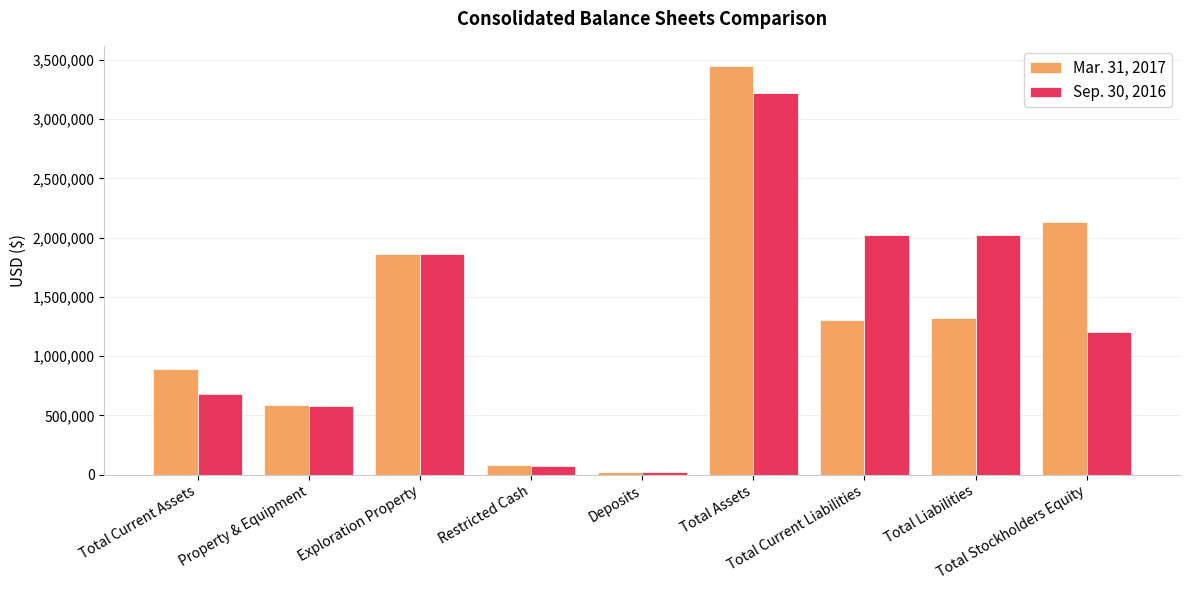

What is the sum of the Sep. 30, 2016 values at Total Assets and Deposits?

3246156